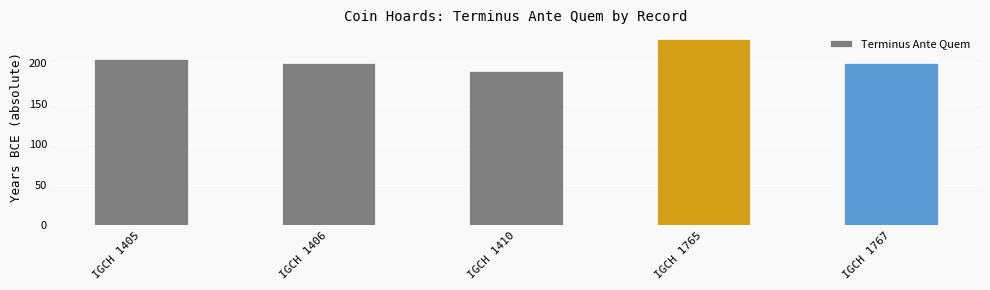

Is it true that the value at IGCH 1405 is 205?

True